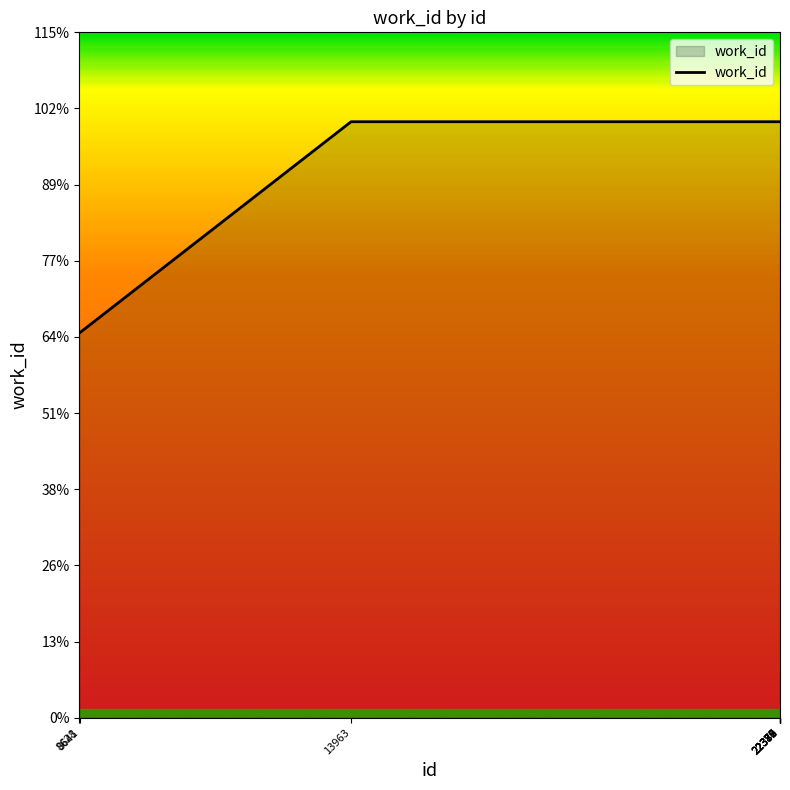

Does the chart display data point markers on the line(s)?

No